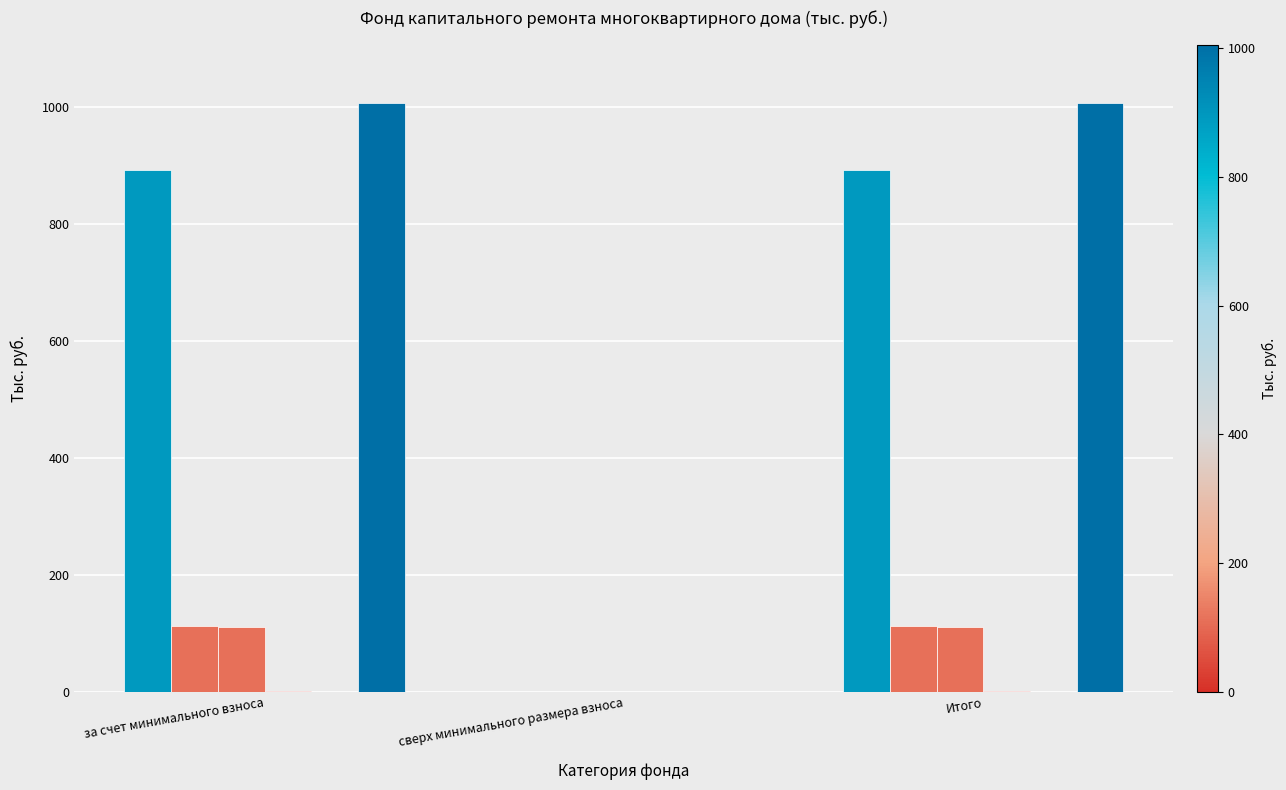

How many groups of bars are there?

3